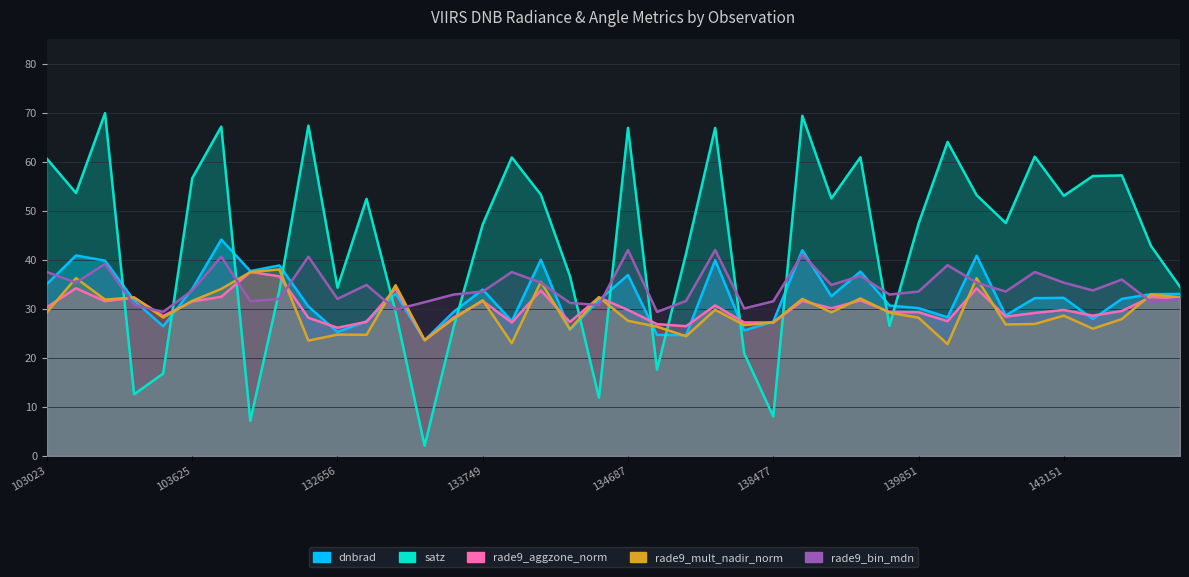

Between 132656 and 134124, which is larger?

134124